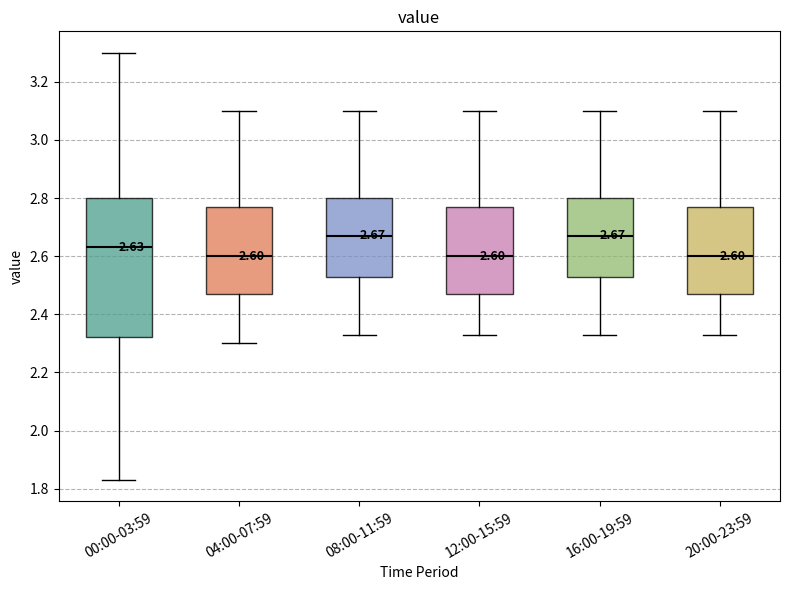

Which box is the tallest, from its lower edge to its upper edge?

00:00-03:59